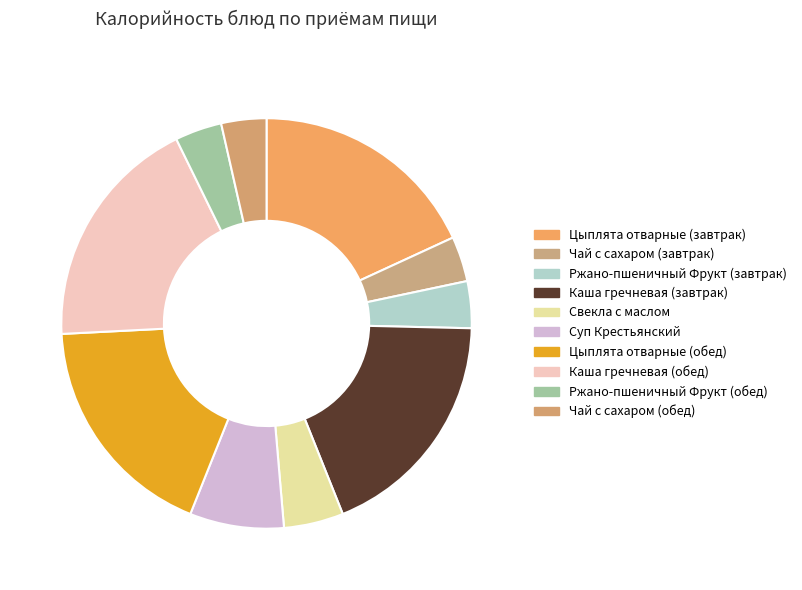

True or false: Цыплята отварные (завтрак) accounts for 18% of the total.

True